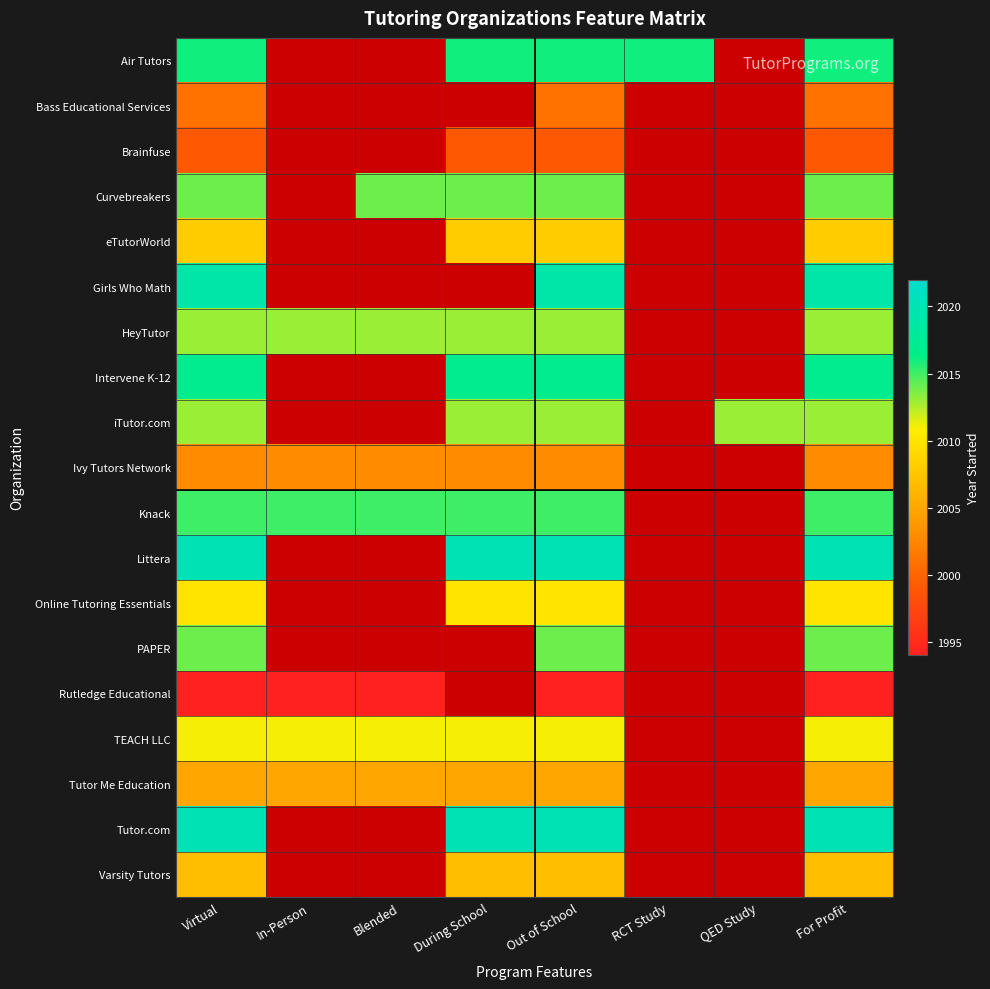

At which category is the sum across all series the highest?

Virtual